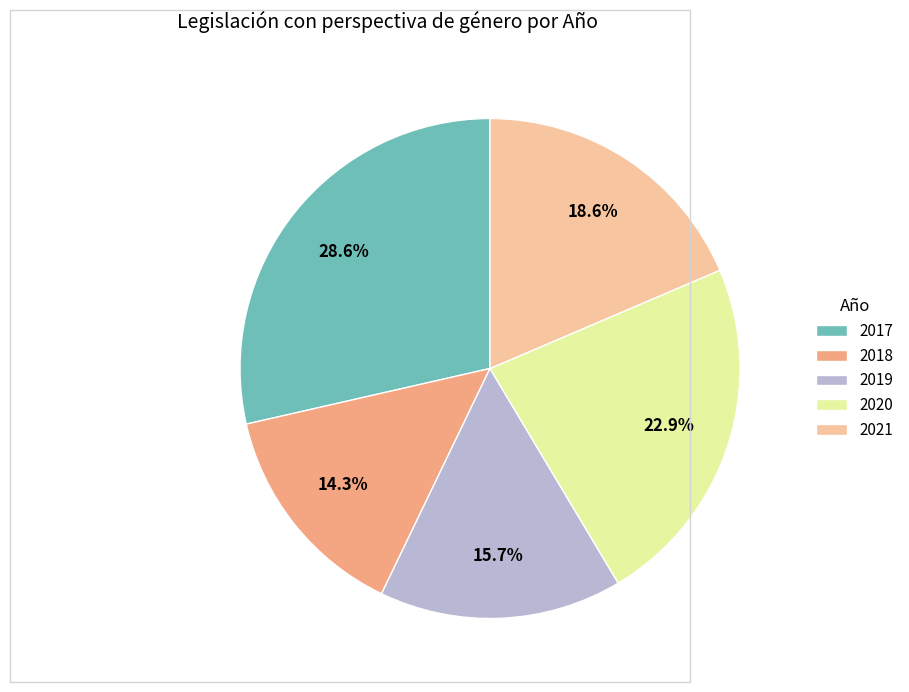

The 2020 slice represents 23% of the pie. True or false?

True